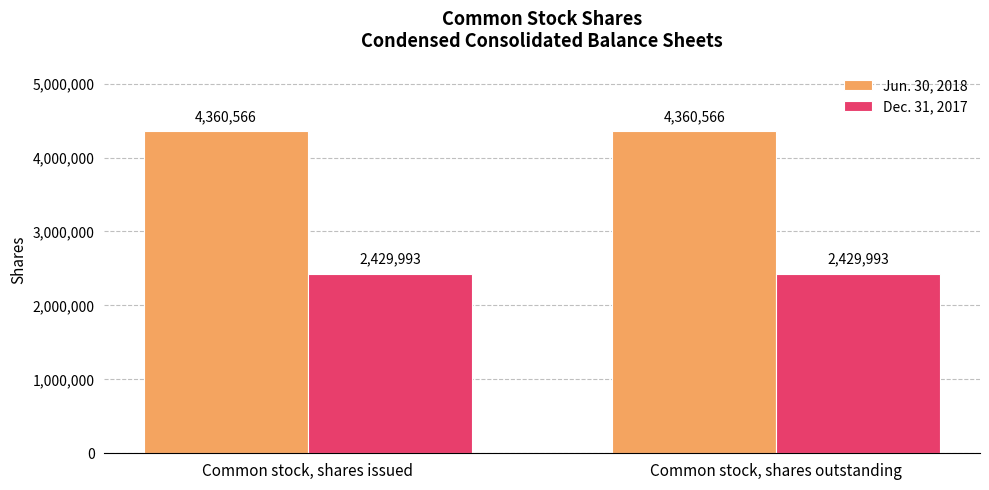

What position from the right is Common stock, shares outstanding?

1